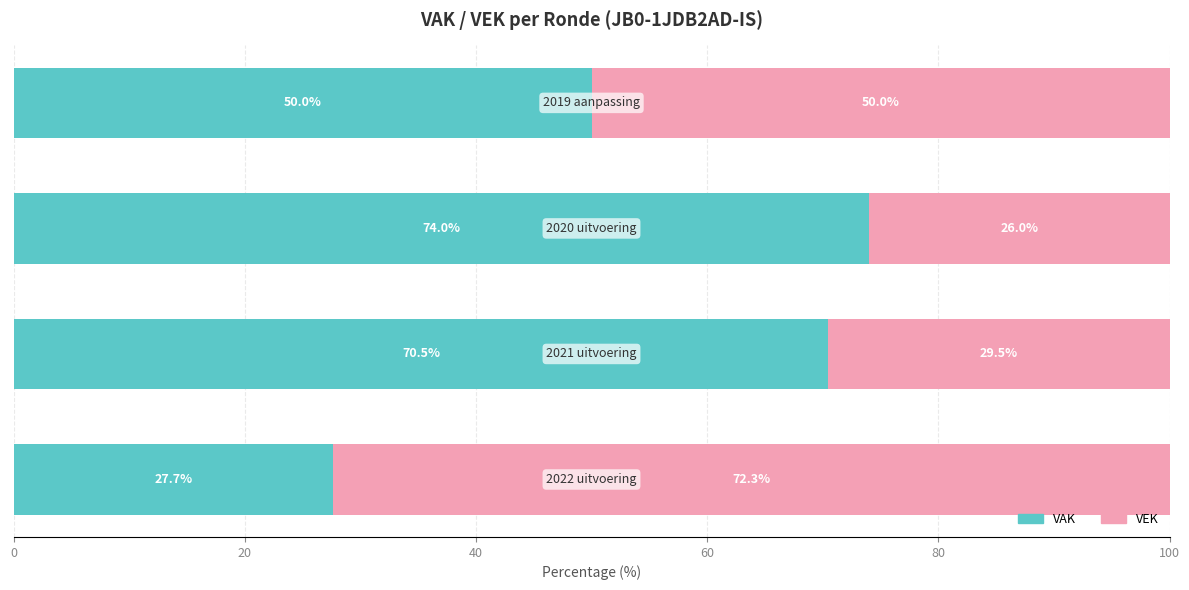

What is the sum of all VAK values?

222.2